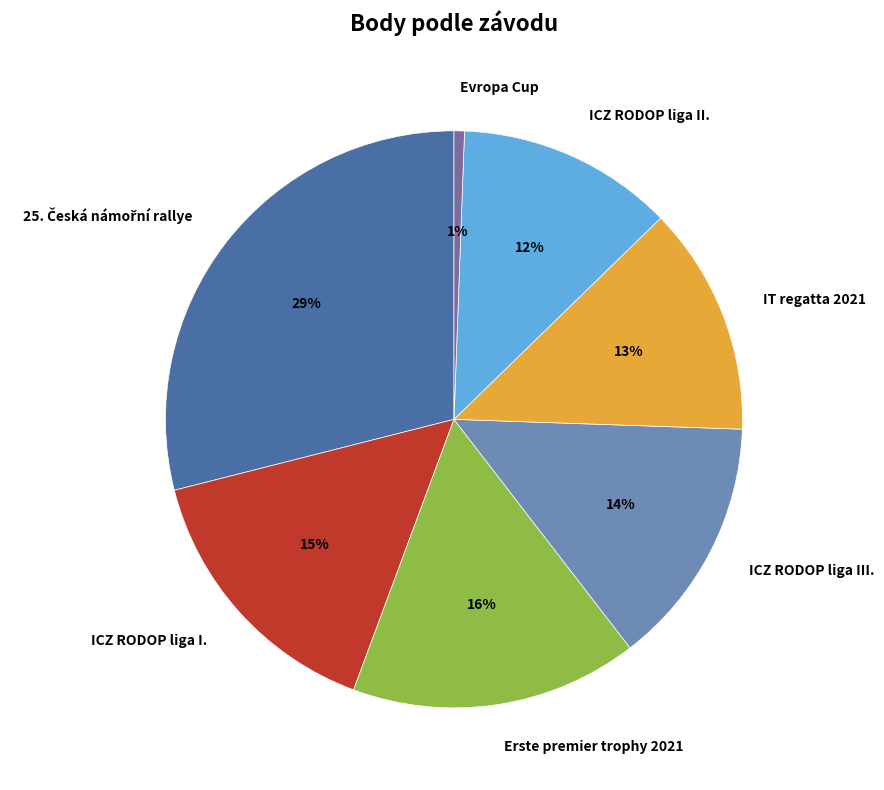

What percentage is the ICZ RODOP liga III. slice, to the nearest percent?

14%